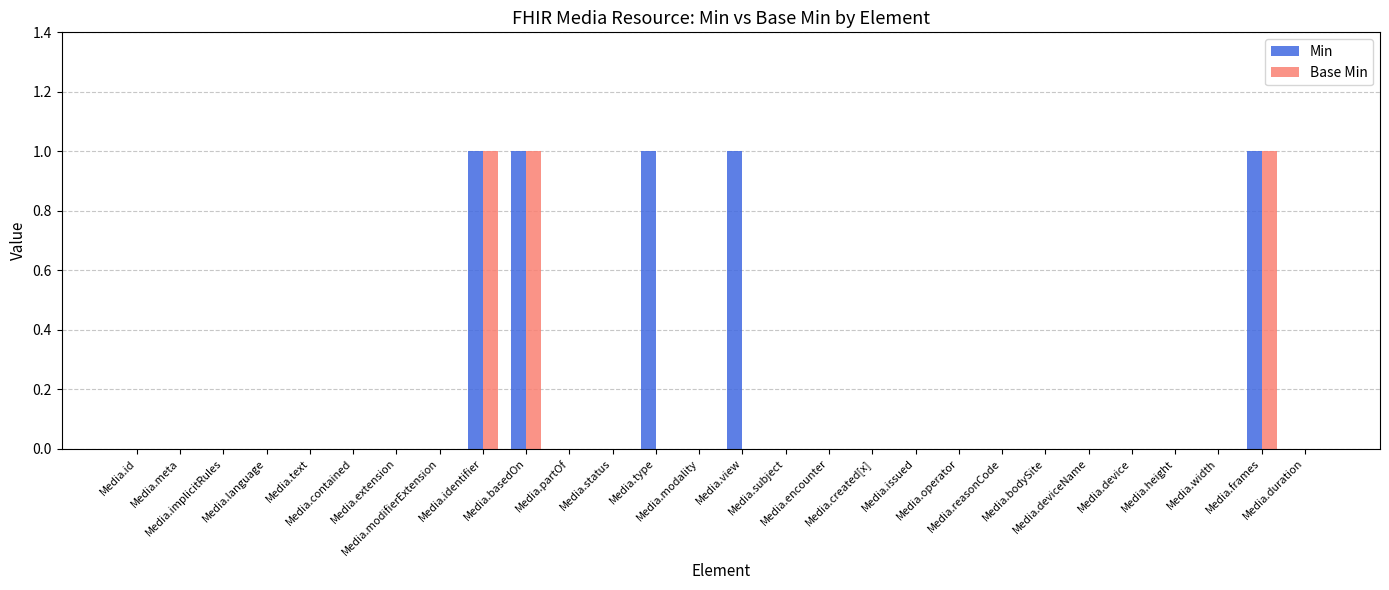

What is the sum of all Base Min values?

3